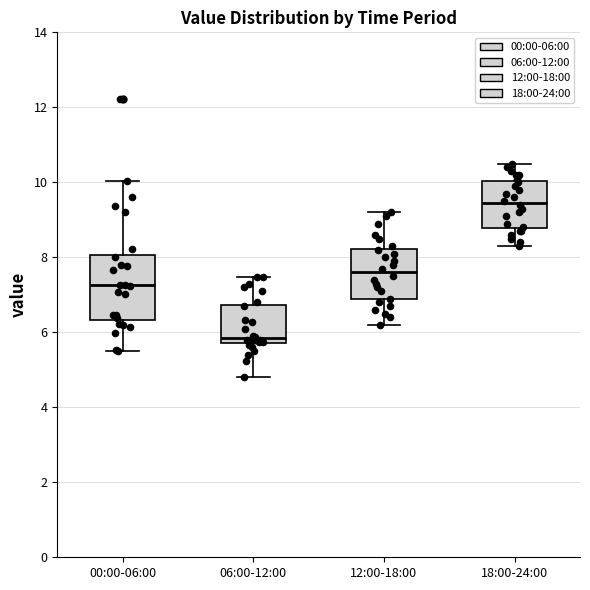

Comparing the boxes themselves (not the whiskers), which one is the tallest?

00:00-06:00